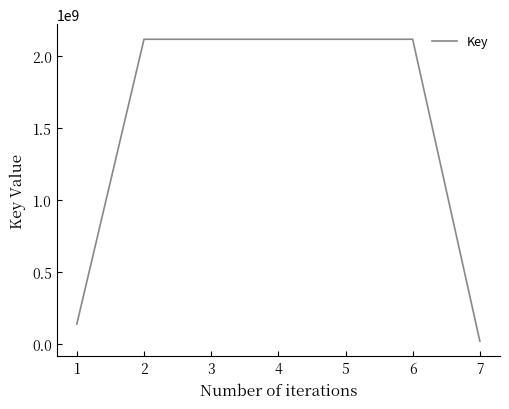

How many lines are shown in the chart?

1